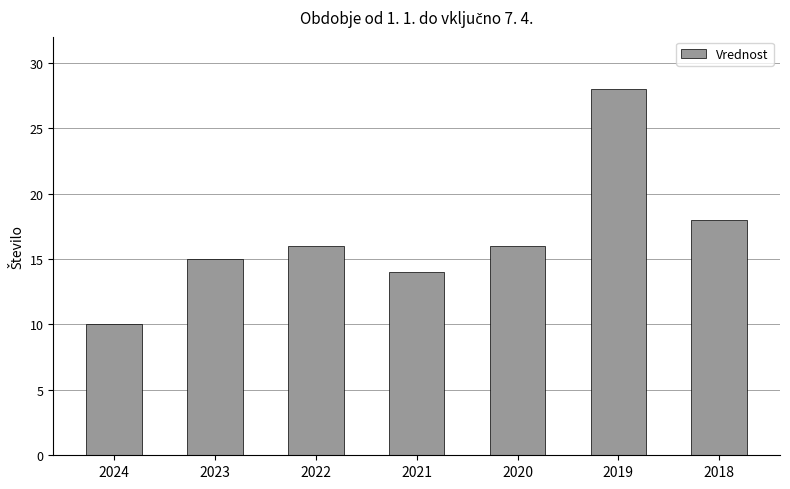

What is the maximum value shown in the chart?

28